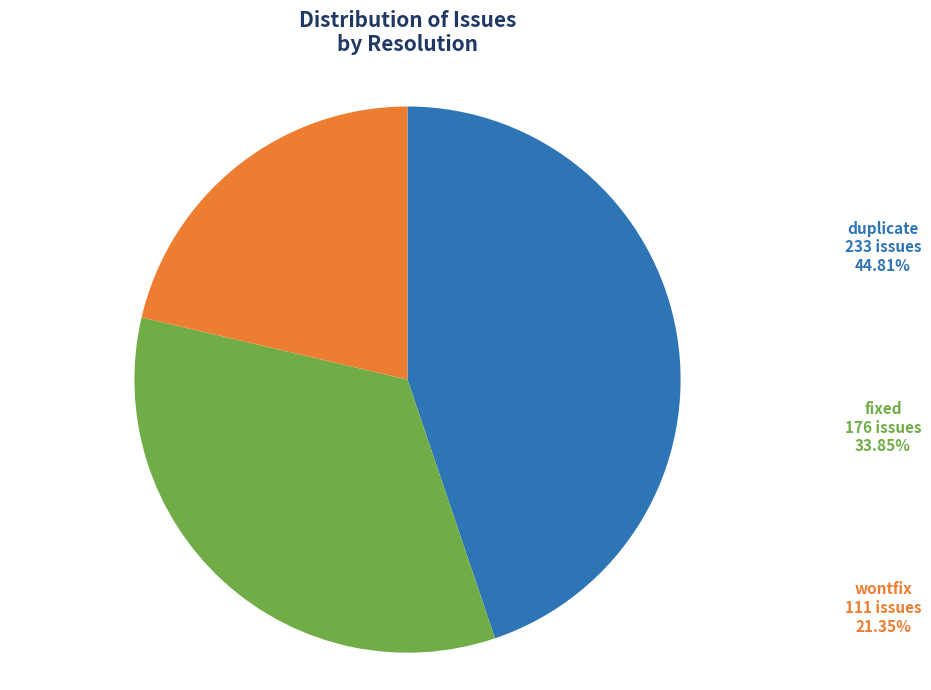

Does any single category account for the majority?

No